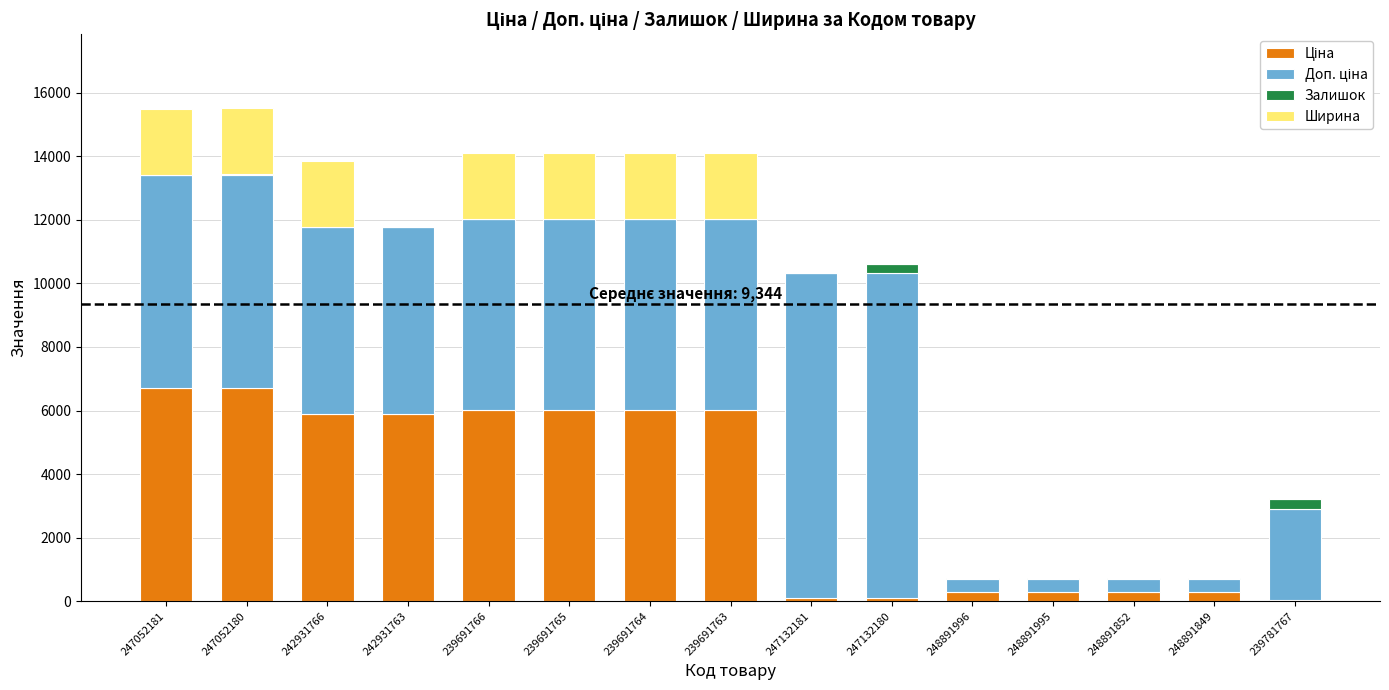

How many categories are shown in the chart?

15